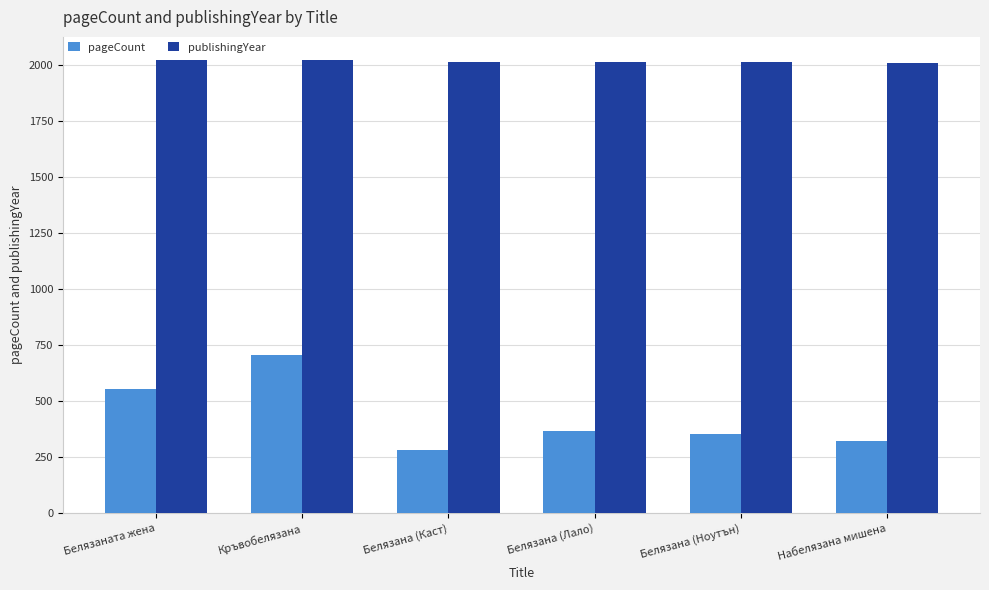

What is the difference between the maximum and minimum values in the pageCount series?

424